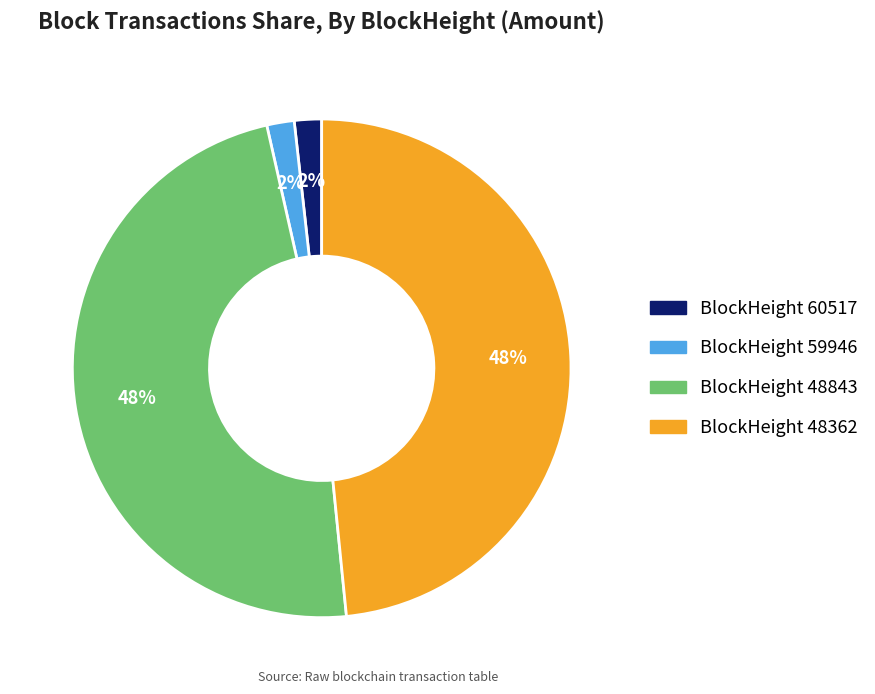

How many segments does this pie chart have?

4